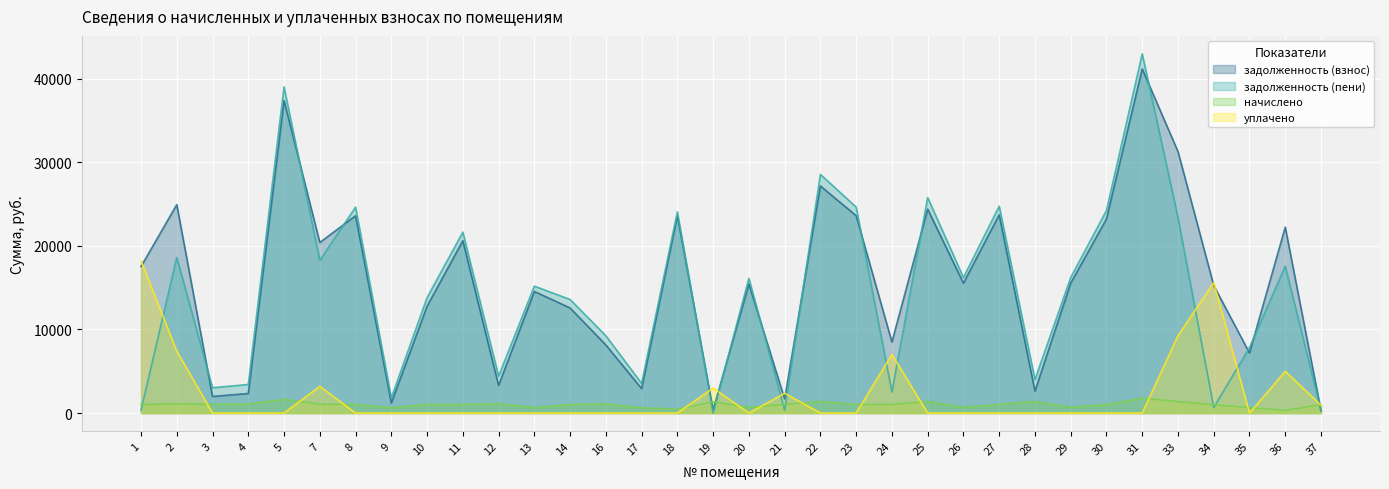

Which series has the widest spread of values?

задолженность (пени)